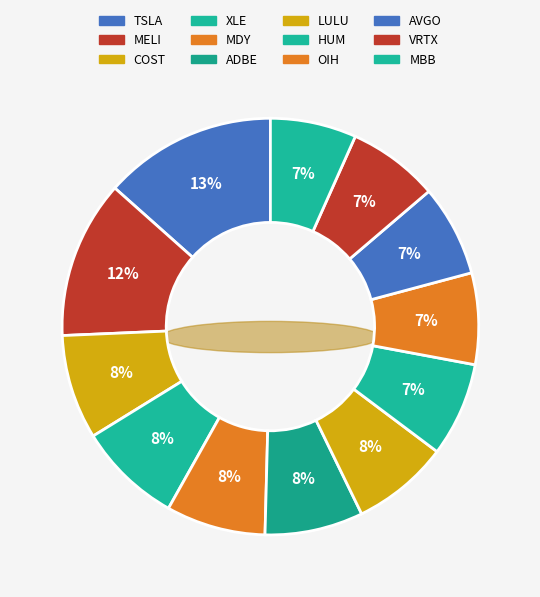

Rank the categories by value from highest to lowest.

TSLA, MELI, COST, XLE, MDY, ADBE, LULU, HUM, OIH, AVGO, VRTX, MBB